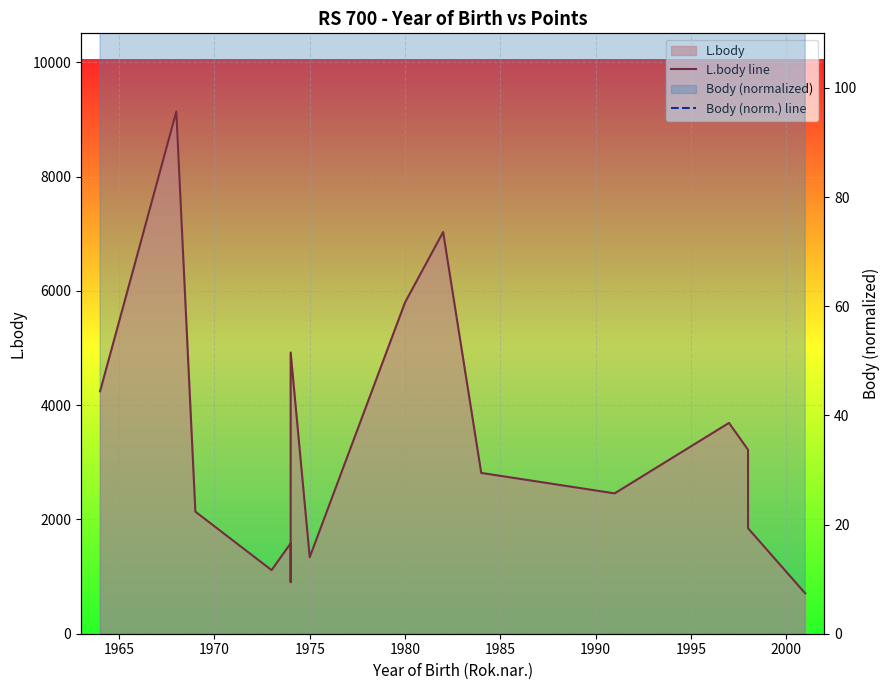

How many values in the Body (norm.) line series are below 4448?

8